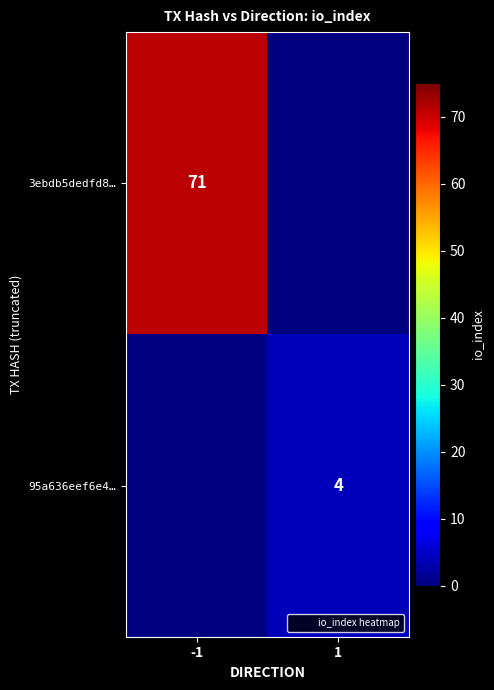

What is the smallest value displayed?

4.0